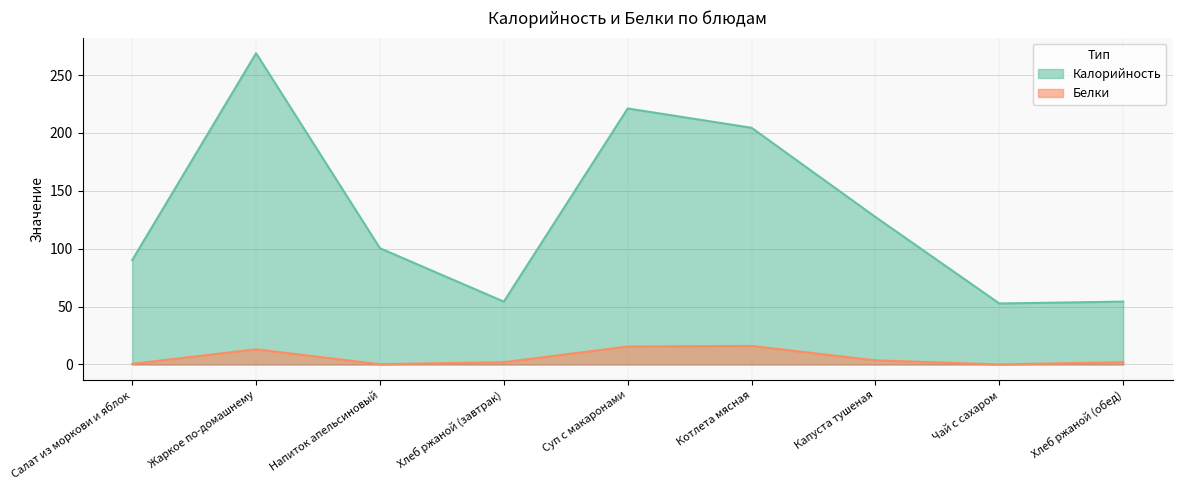

How many categories are shown in the chart?

9